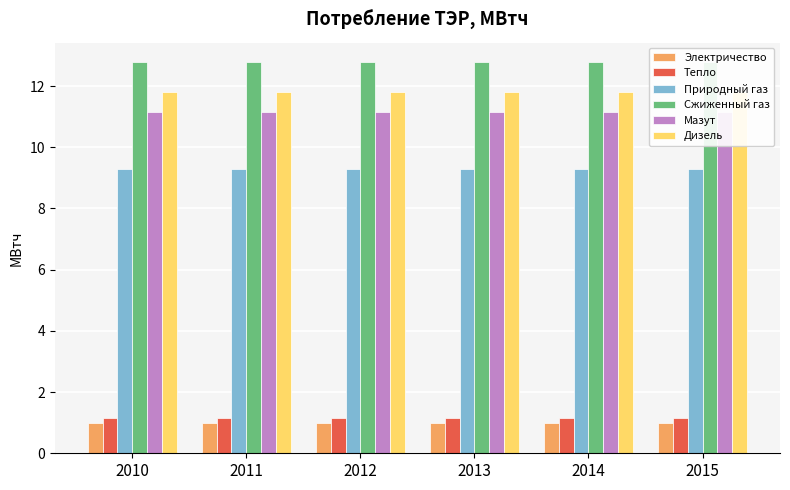

Reading left to right, what are all the values shown in this chart?

Электричество: 1.0	1.0	1.0	1.0	1.0	1.0
Тепло: 1.2	1.2	1.2	1.2	1.2	1.2
Природный газ: 9.3	9.3	9.3	9.3	9.3	9.3
Сжиженный газ: 12.8	12.8	12.8	12.8	12.8	12.8
Мазут: 11.2	11.2	11.2	11.2	11.2	11.2
Дизель: 11.8	11.8	11.8	11.8	11.8	11.8